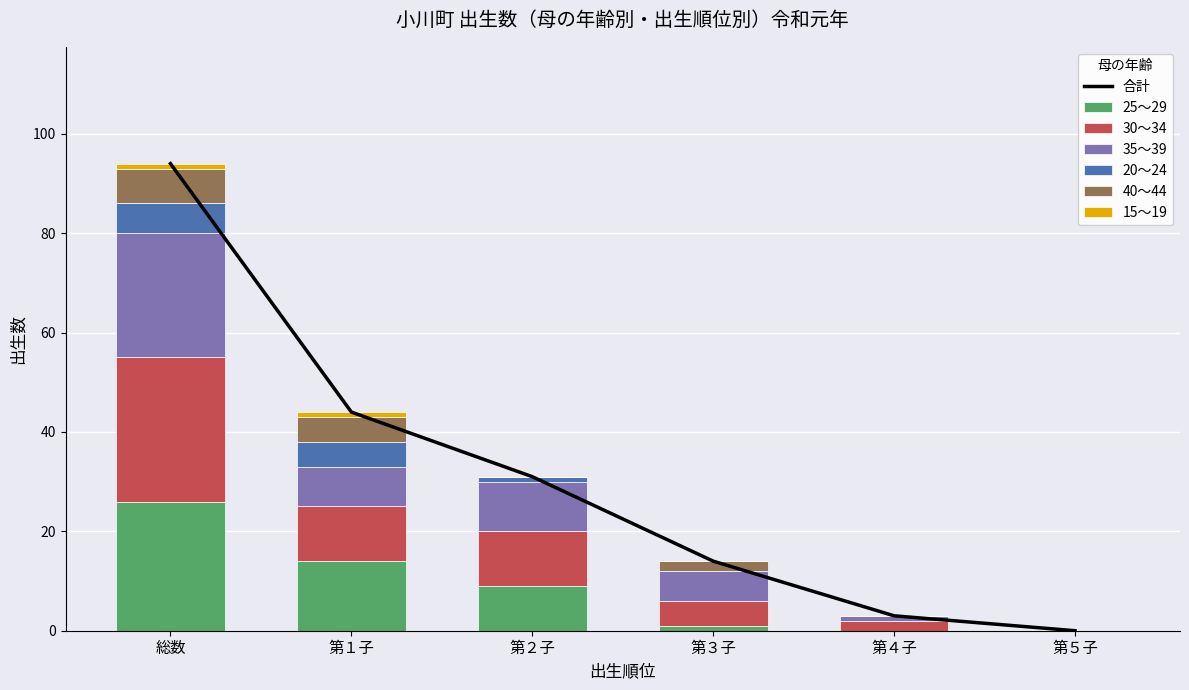

How many values in the 15～19 series exceed 0?

2